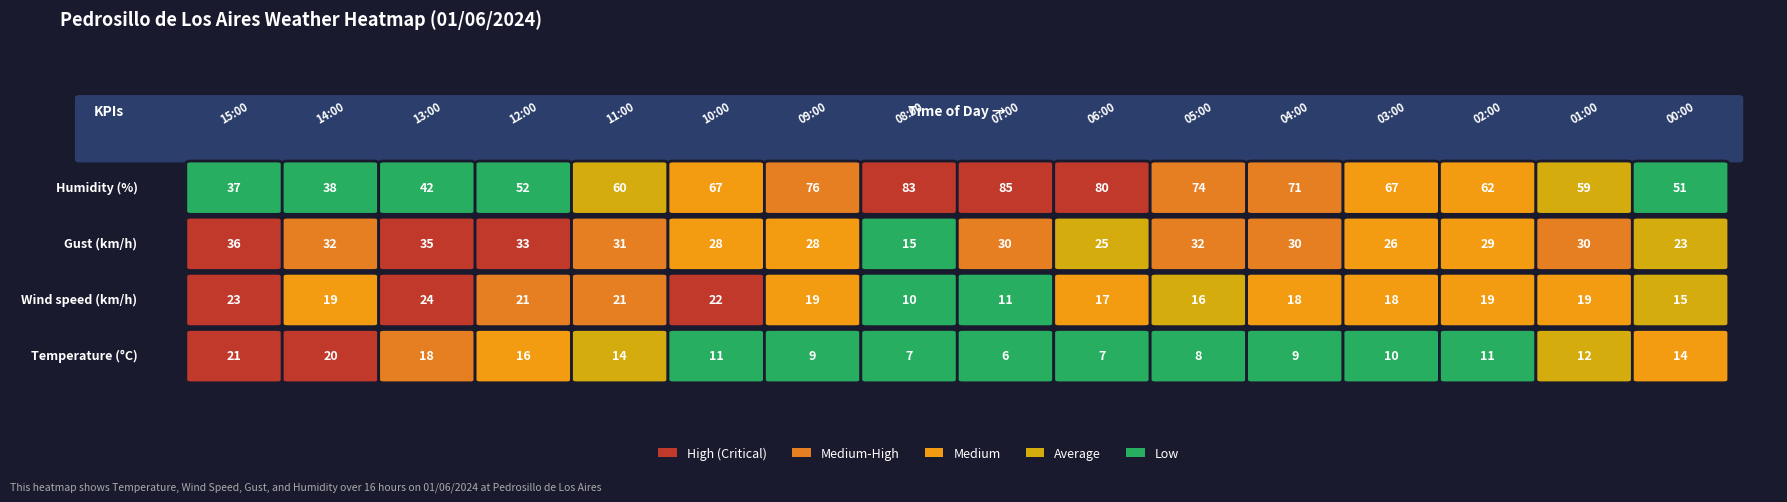

Reading left to right, extract all data points from this chart.

Temperature: 21.2	20.0	18.0	15.6	13.5	11.1	9.1	7.3	6.4	7.3	8.2	8.9	9.8	11.1	12.3	14.1
Wind speed: 23.0	19.0	24.0	21.0	21.0	22.0	19.0	10.0	11.0	17.0	16.0	18.0	18.0	19.0	19.0	15.0
Gust: 36.0	32.0	35.0	33.0	31.0	28.0	28.0	15.0	30.0	25.0	32.0	30.0	26.0	29.0	30.0	23.0
Humidity: 37.0	38.0	42.0	52.0	60.0	67.0	76.0	83.0	85.0	80.0	74.0	71.0	67.0	62.0	59.0	51.0